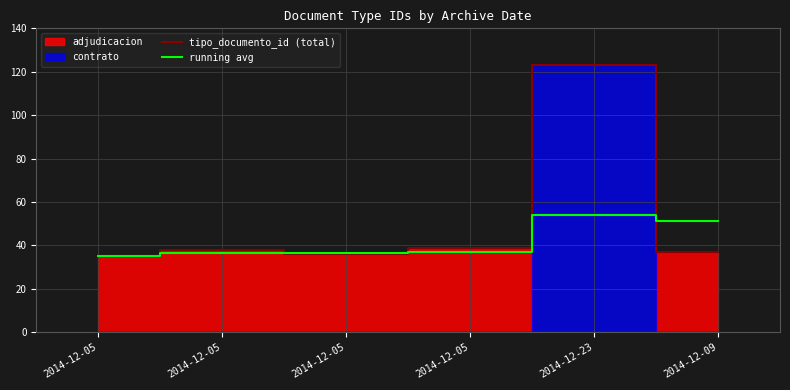

After their last crossing, which series has the higher values: tipo_documento_id (total) or running avg?

running avg